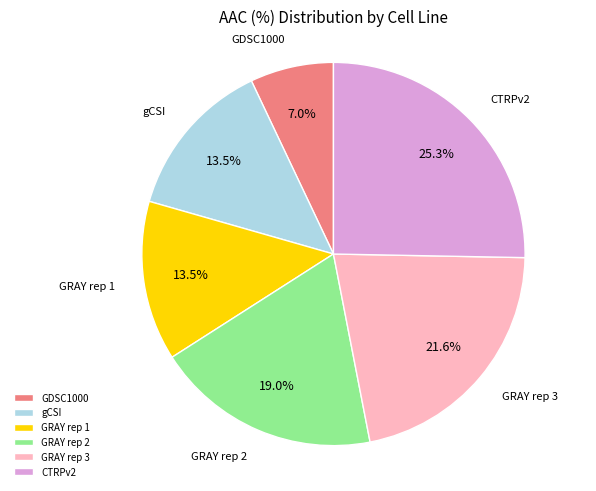

True or false: GRAY rep 2 accounts for 33% of the total.

False